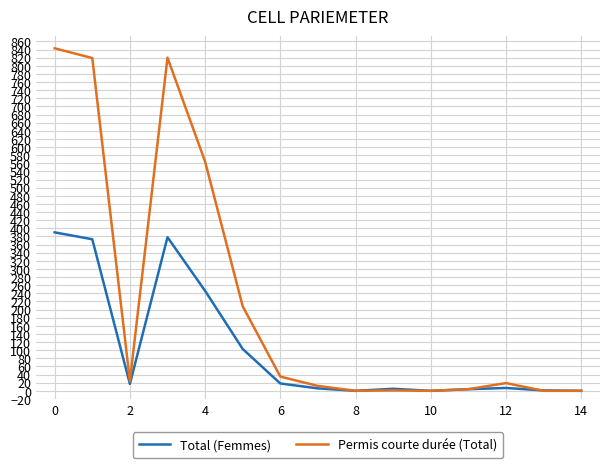

Rank the series by their maximum value, from lowest to highest.

Total (Femmes), Permis courte durée (Total)